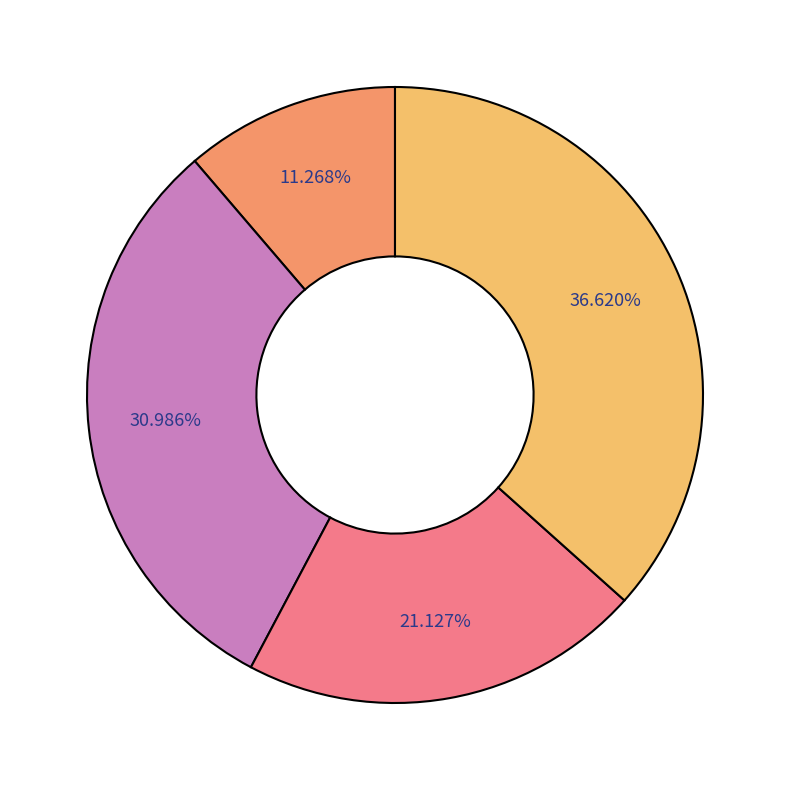

How many slices are in this pie chart?

4